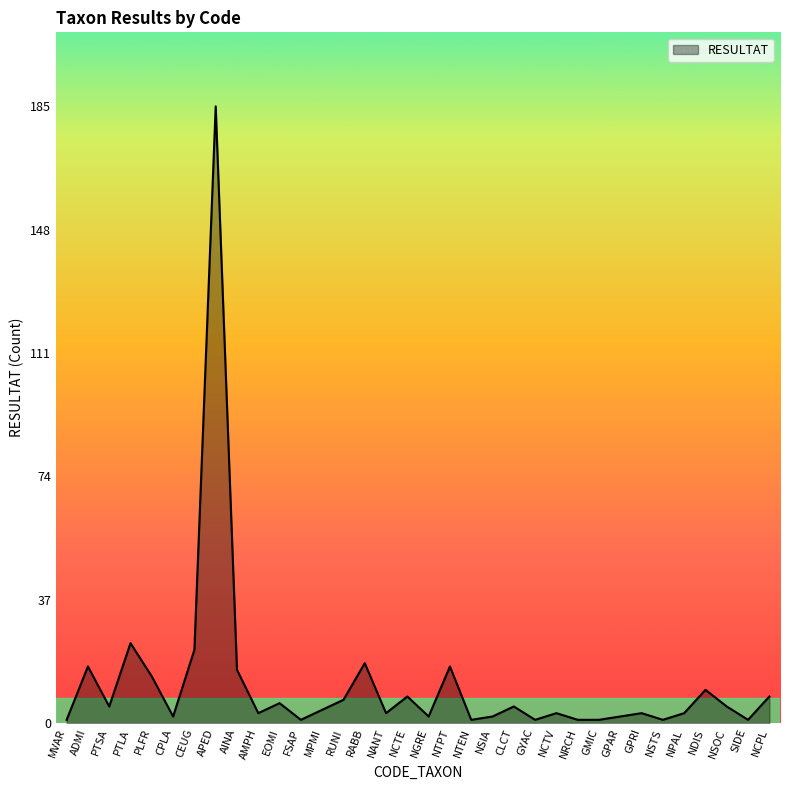

What is the difference between the maximum and minimum values?

184